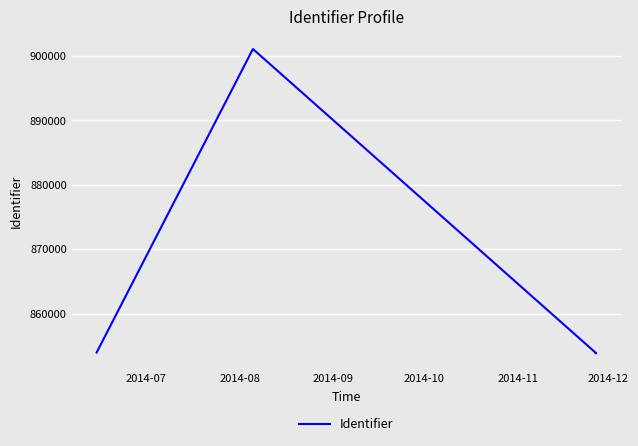

What is the sum of all values?

5170467